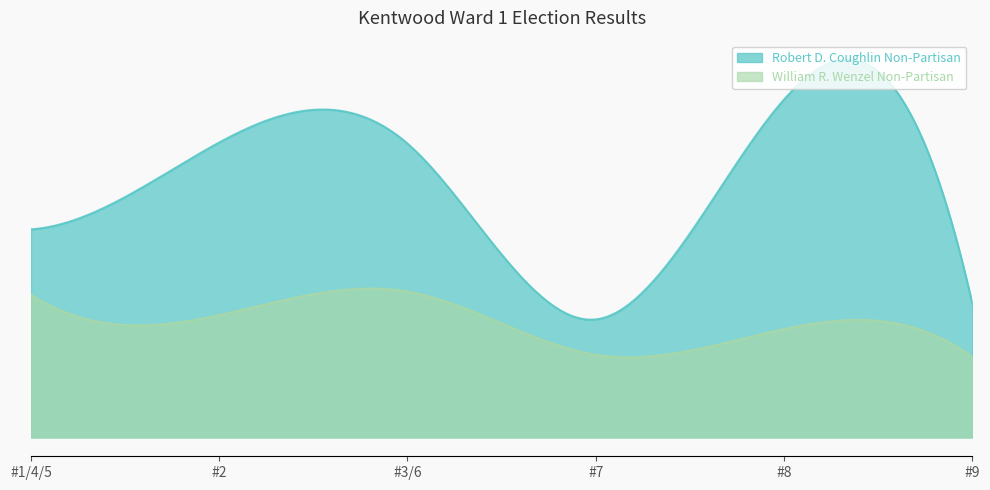

Which series has the largest total across all categories?

Robert D. Coughlin Non-Partisan